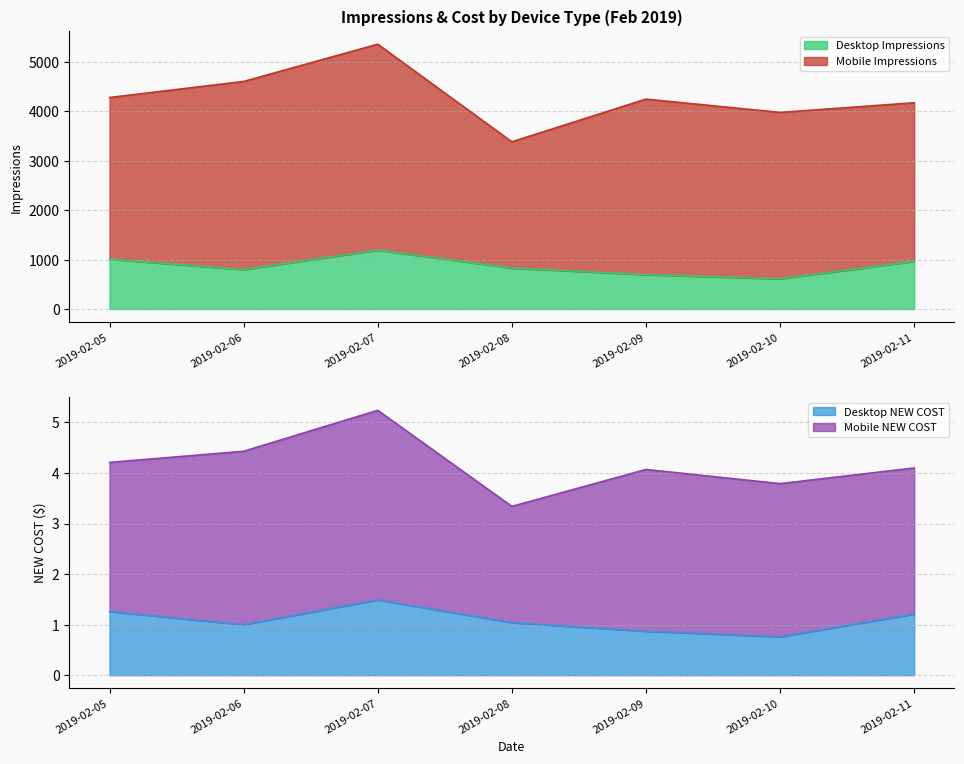

At which label does Desktop Impressions reach its peak?

2019-02-07